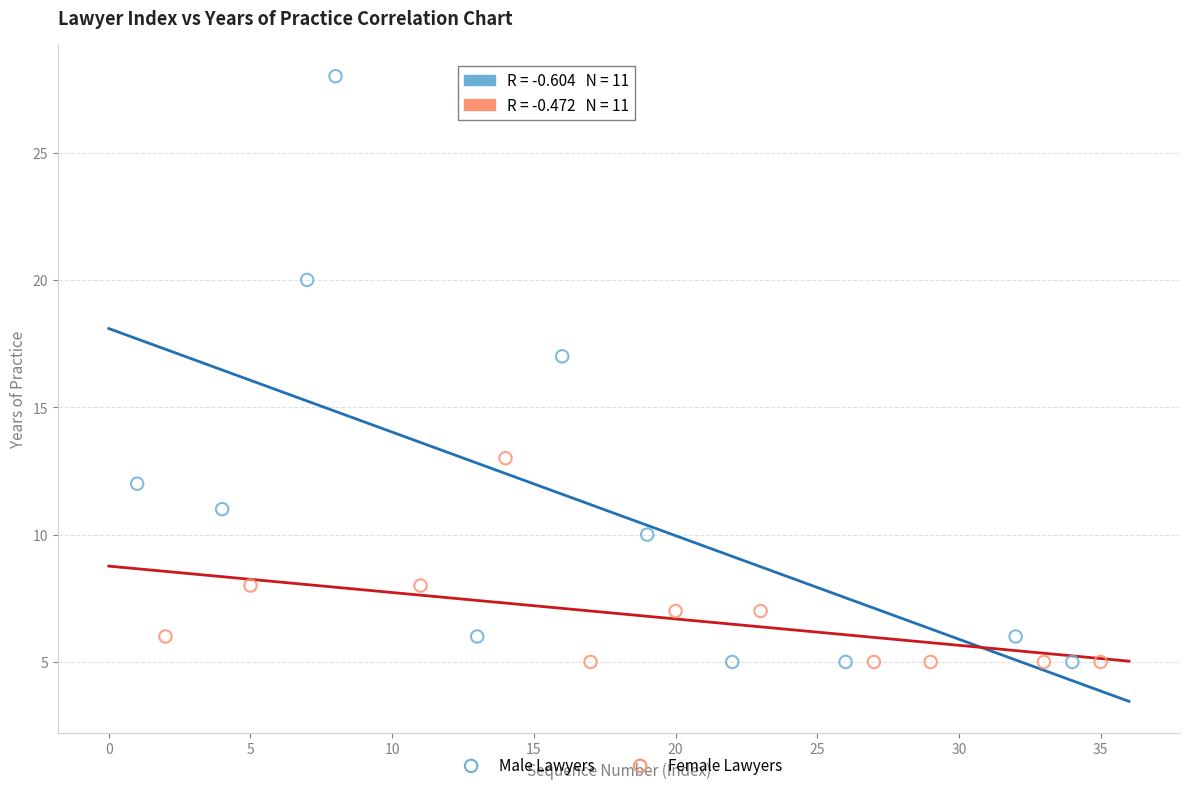

Which series has the largest Y range (max minus min)?

Male Lawyers